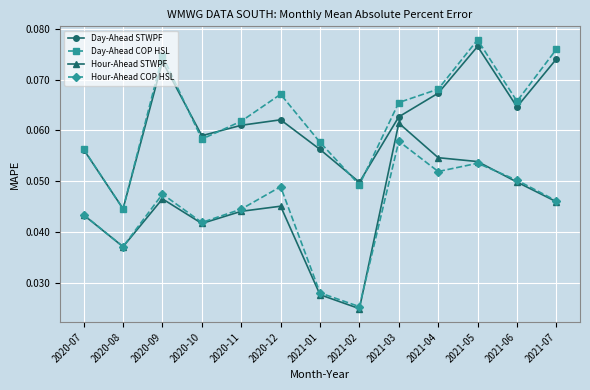

True or false: Hour-Ahead COP HSL and Day-Ahead COP HSL cross at least once.

False